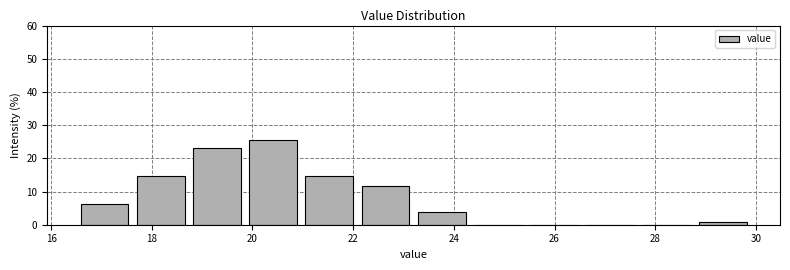

How tall is the bar that spans 19.8 to 21.0 on the x-axis? Neither the bar edges nor the heights are printed on the chart, so give them approximately, as read against the axes.

25